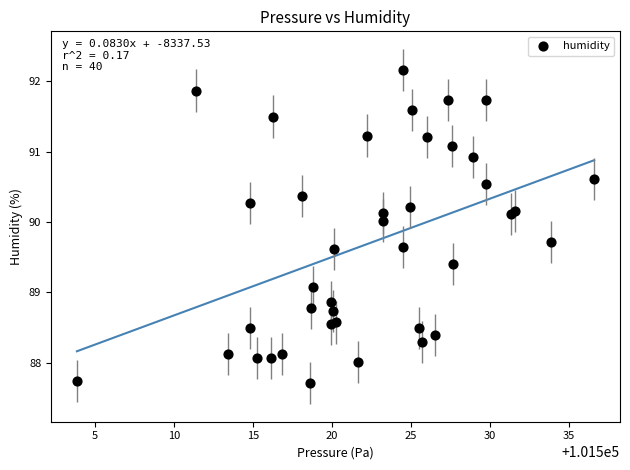

What Y value in the scatter plot is closest to 89?

89.1